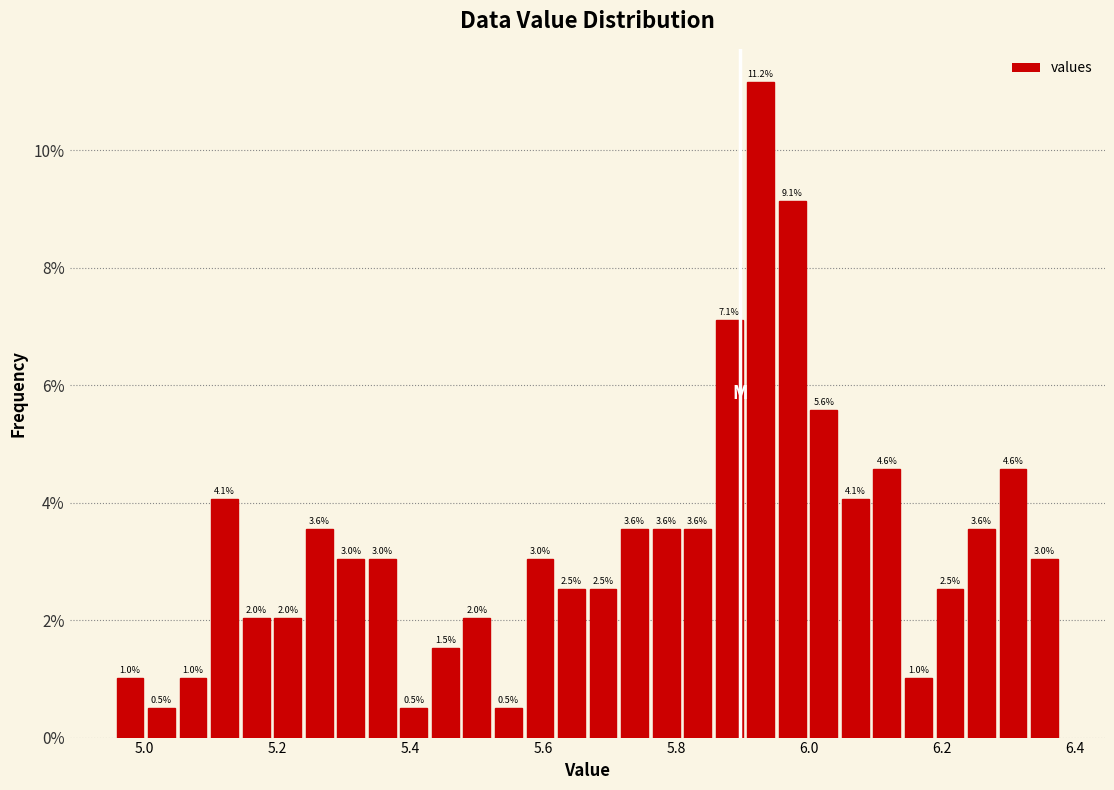

Around what value on the x-axis is the tallest bar? Give the approximate position of its centre, as read against the axis.

5.92